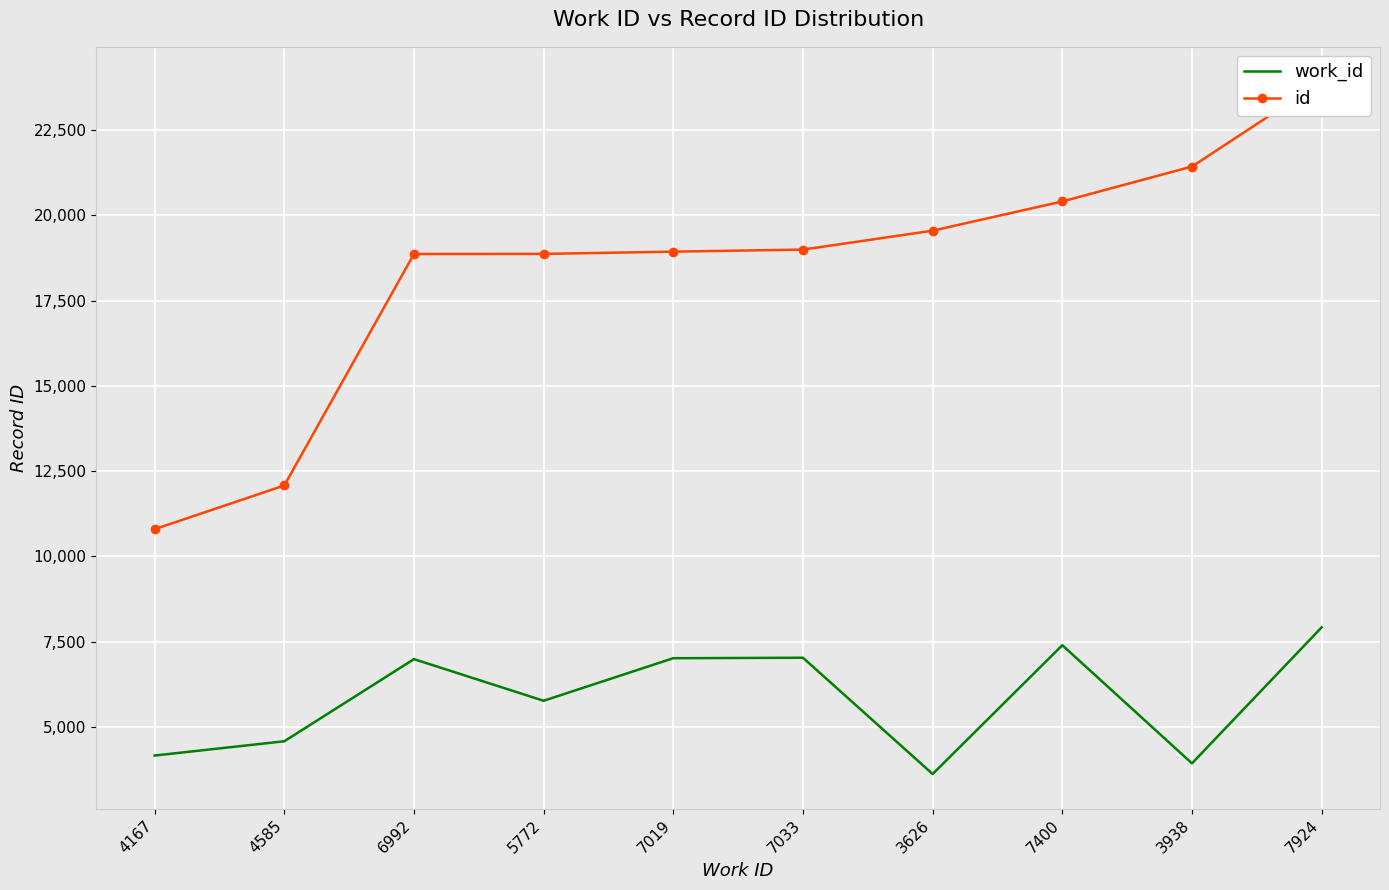

Count the number of data series in this chart.

2